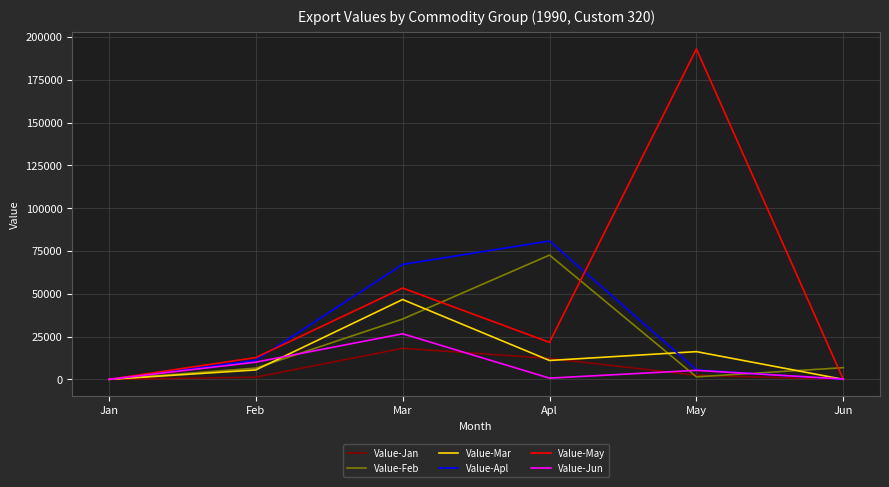

Which series has the largest range (max minus min)?

Value-May